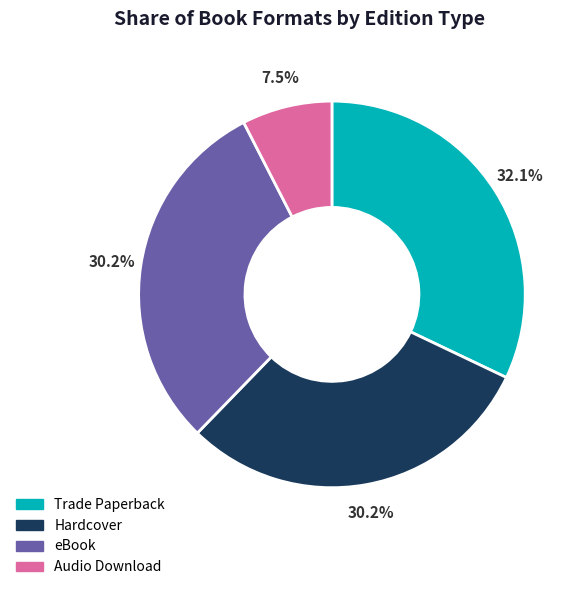

How many slices are in this pie chart?

4